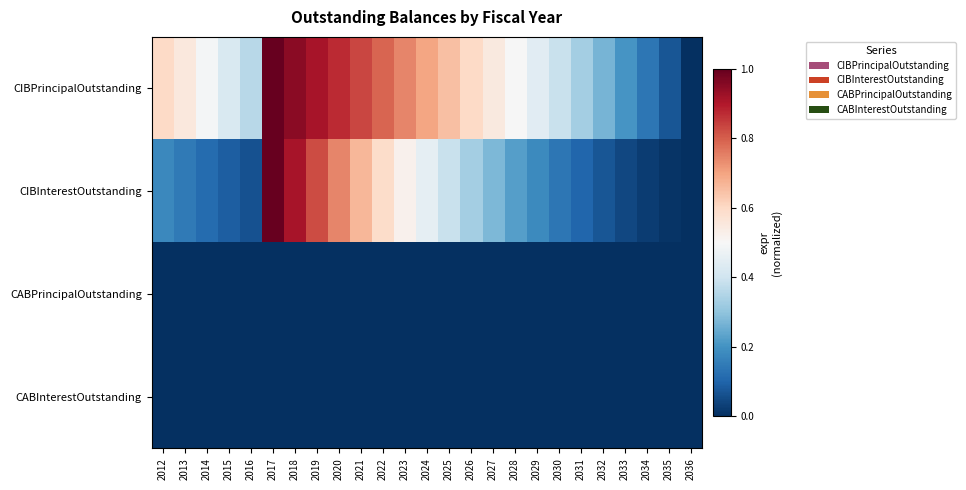

Reading left to right, what are all the values shown in this chart?

CIBPrincipalOutstanding: 2012=0.6	2013=0.6	2014=0.5	2015=0.4	2016=0.4	2017=1.0	2018=1.0	2019=0.9	2020=0.9	2021=0.8	2022=0.8	2023=0.7	2024=0.7	2025=0.6	2026=0.6	2027=0.6	2028=0.5	2029=0.4	2030=0.4	2031=0.3	2032=0.3	2033=0.2	2034=0.1	2035=0.1	2036=0.0
CIBInterestOutstanding: 2012=0.2	2013=0.1	2014=0.1	2015=0.1	2016=0.1	2017=1.0	2018=0.9	2019=0.8	2020=0.7	2021=0.7	2022=0.6	2023=0.5	2024=0.5	2025=0.4	2026=0.3	2027=0.3	2028=0.2	2029=0.2	2030=0.1	2031=0.1	2032=0.1	2033=0.0	2034=0.0	2035=0.0	2036=0.0
CABPrincipalOutstanding: 2012=0.0	2013=0.0	2014=0.0	2015=0.0	2016=0.0	2017=0.0	2018=0.0	2019=0.0	2020=0.0	2021=0.0	2022=0.0	2023=0.0	2024=0.0	2025=0.0	2026=0.0	2027=0.0	2028=0.0	2029=0.0	2030=0.0	2031=0.0	2032=0.0	2033=0.0	2034=0.0	2035=0.0	2036=0.0
CABInterestOutstanding: 2012=0.0	2013=0.0	2014=0.0	2015=0.0	2016=0.0	2017=0.0	2018=0.0	2019=0.0	2020=0.0	2021=0.0	2022=0.0	2023=0.0	2024=0.0	2025=0.0	2026=0.0	2027=0.0	2028=0.0	2029=0.0	2030=0.0	2031=0.0	2032=0.0	2033=0.0	2034=0.0	2035=0.0	2036=0.0